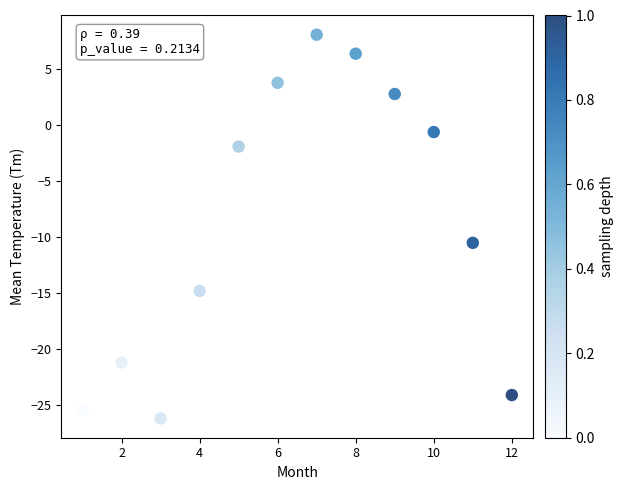

What is the average Y value?

-8.6